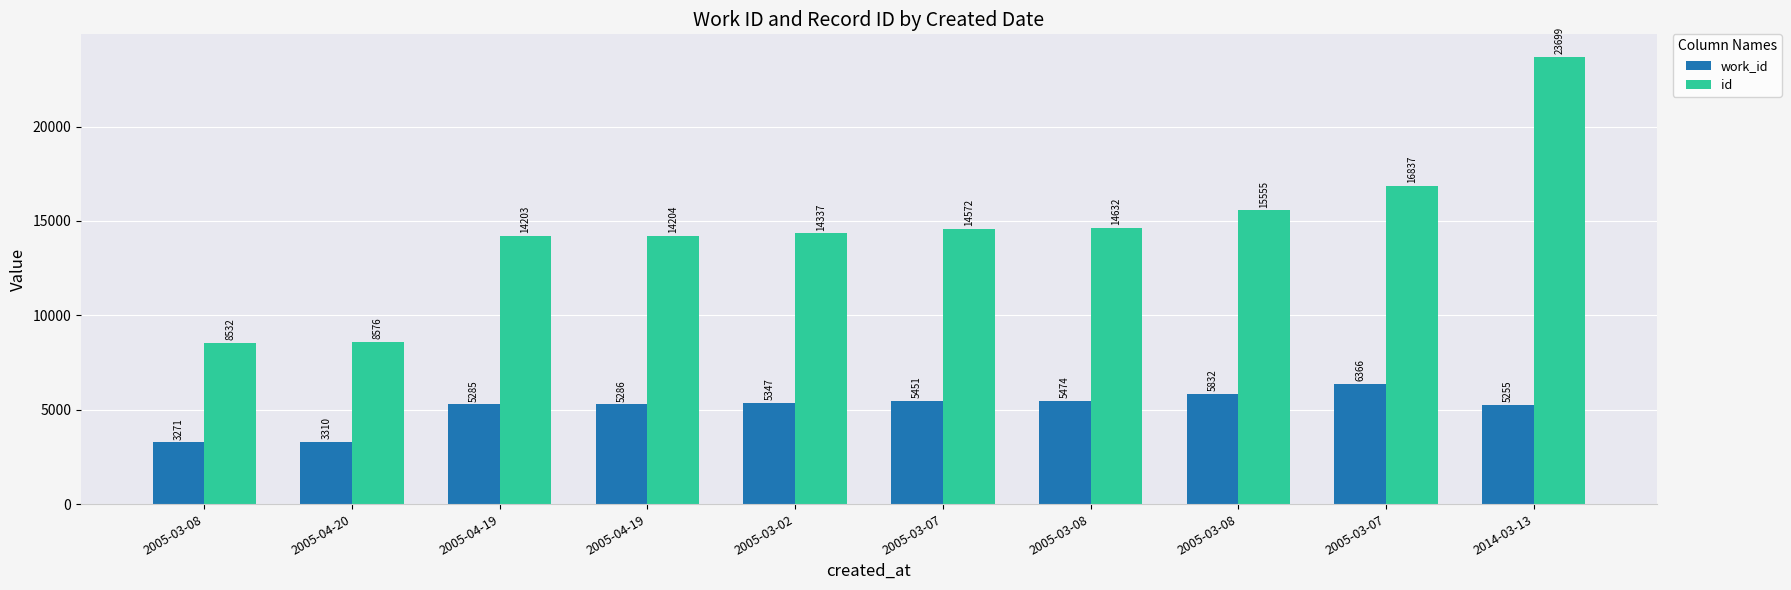

Rank the series at 2005-04-20 from highest to lowest value.

id, work_id